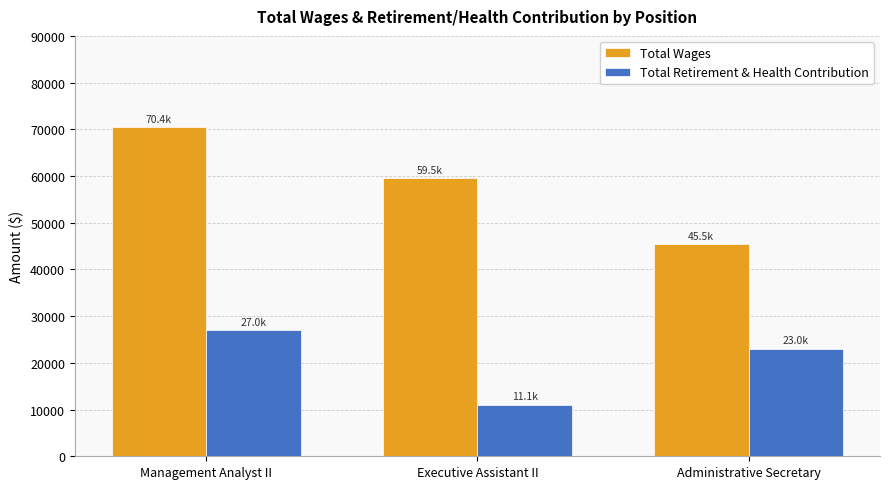

List the series in order of their overall mean, highest first.

Total Wages, Total Retirement & Health Contribution